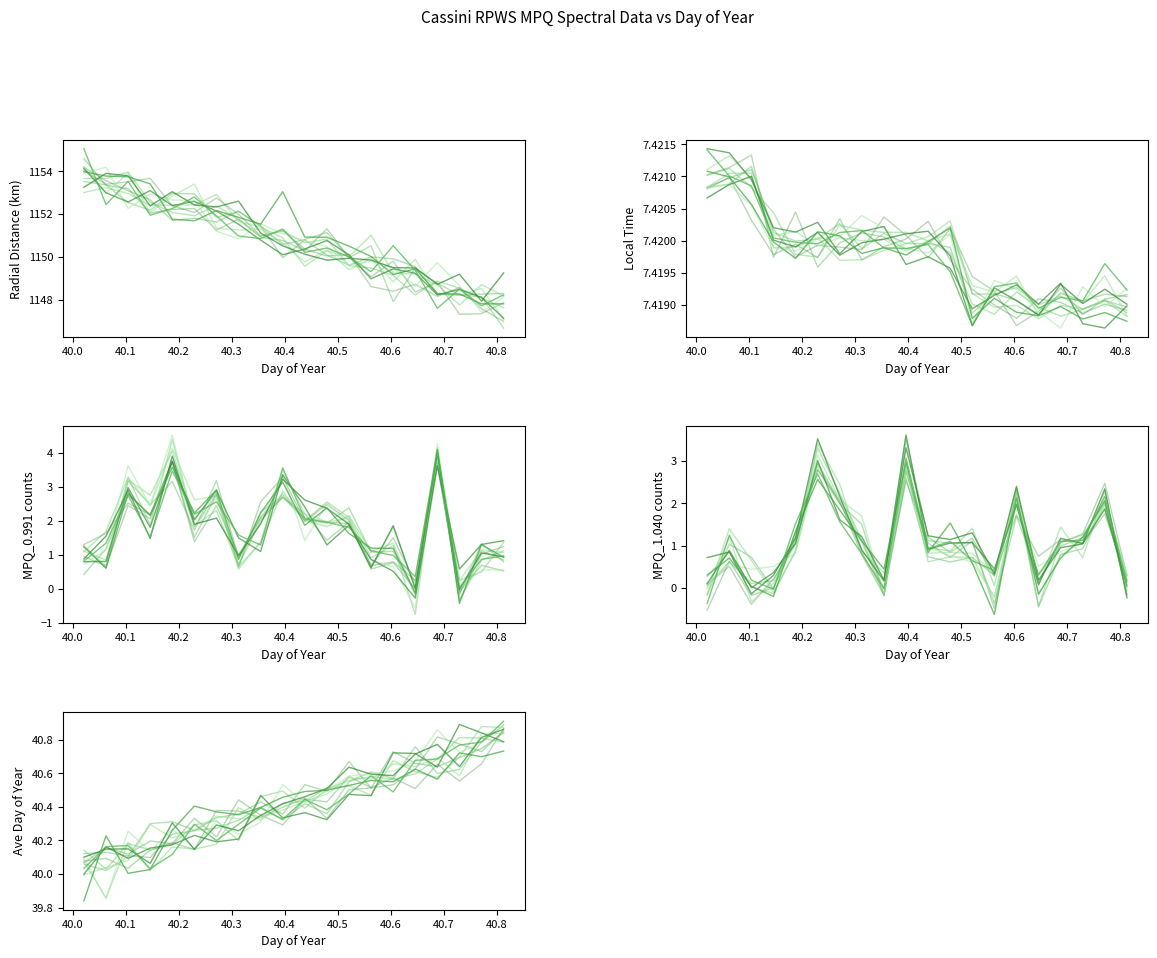

Which has a higher value, 40.7292 or 40.5208?

40.5208